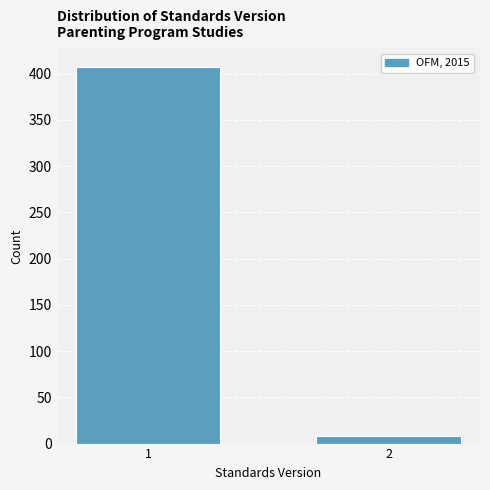

Reading left to right, extract all data points from this chart.

407	8